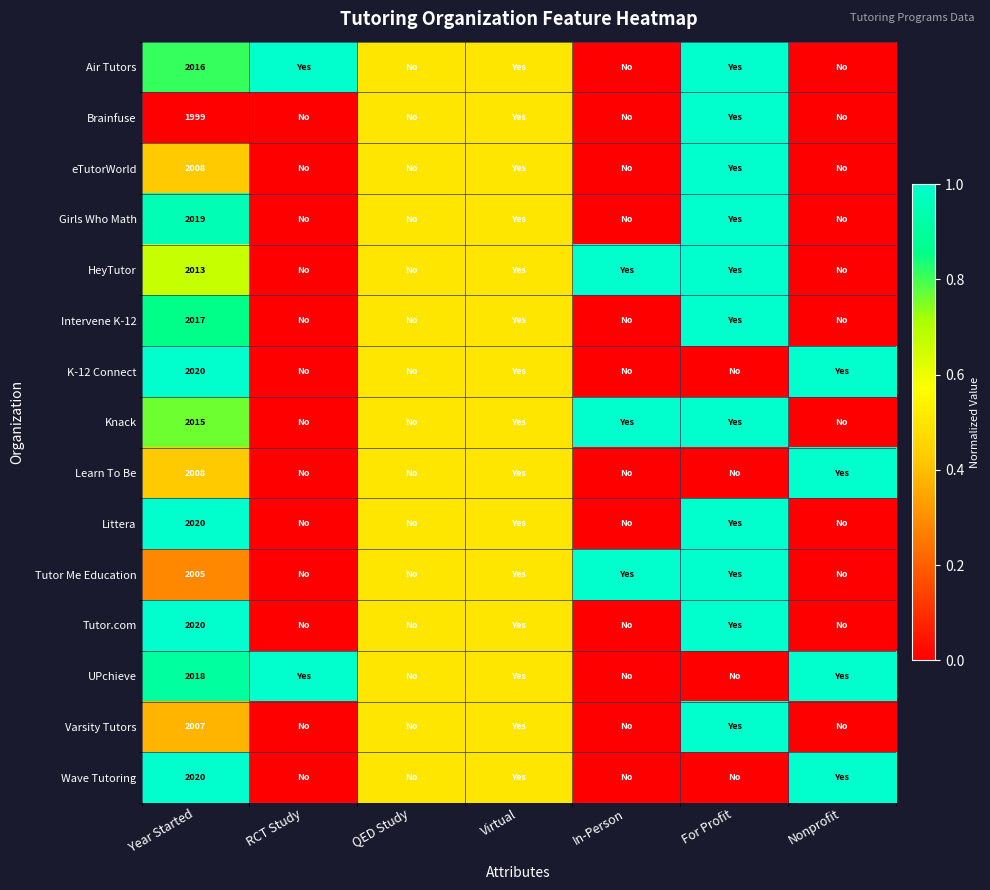

The value of HeyTutor at Year Started is 2759.8. True or false?

False